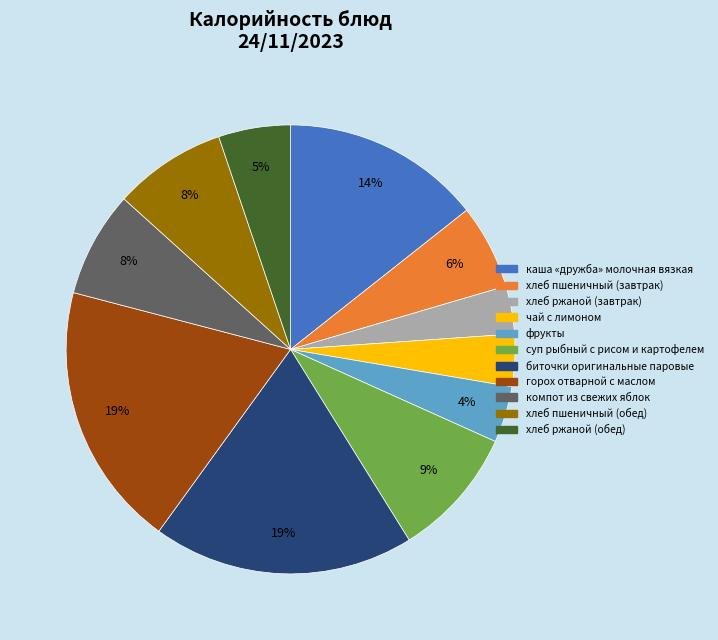

Is it true that фрукты is 4% of the pie?

True